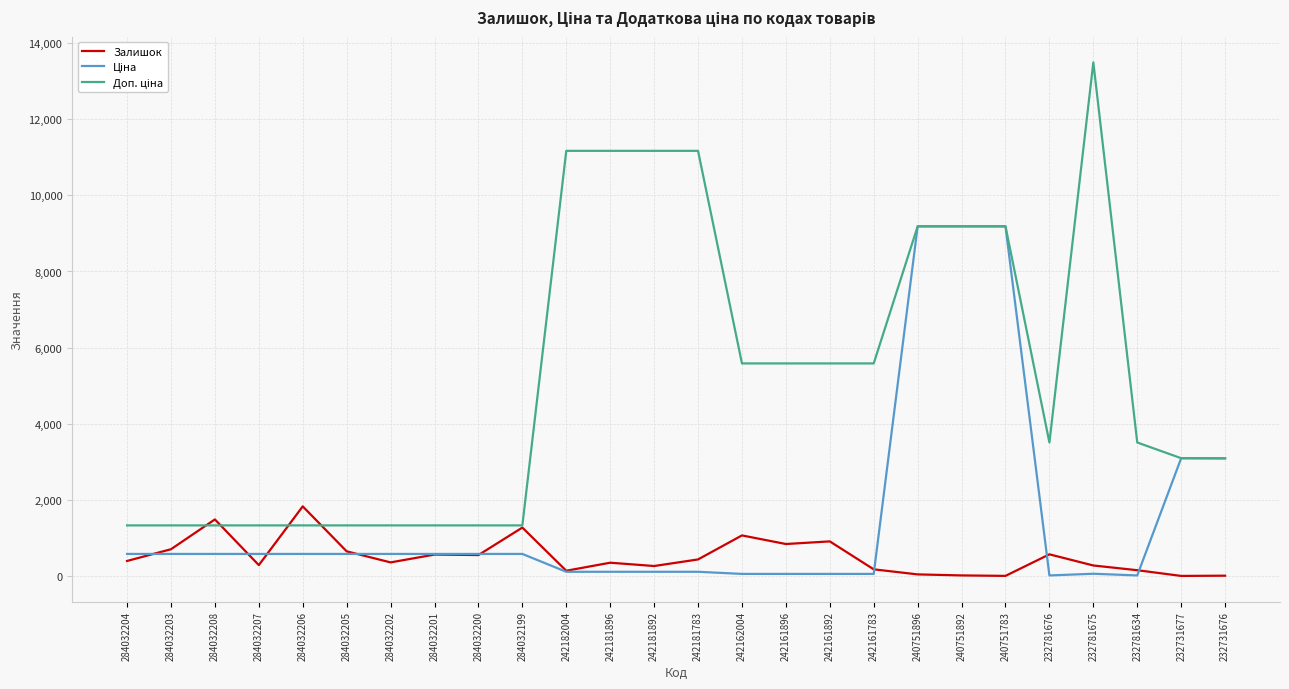

What is the spread (max minus min) of values at 284032208?

906.6